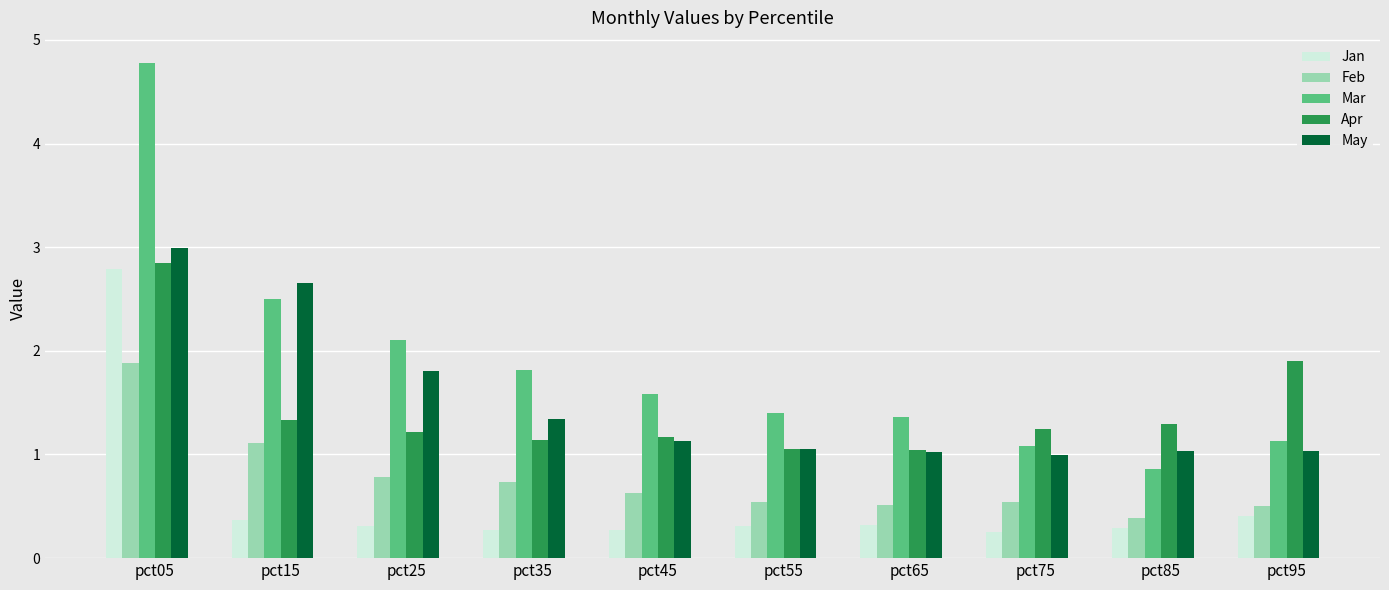

What is the spread (max minus min) of values at pct05?

2.9